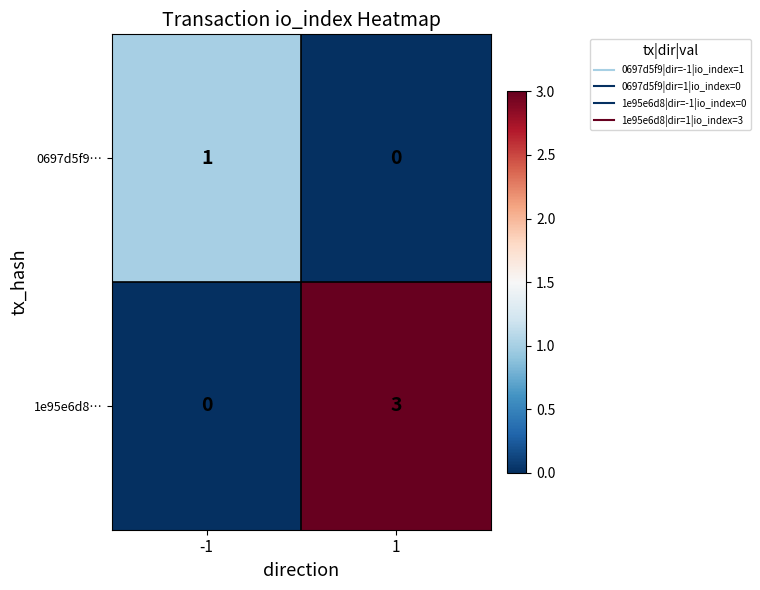

What is the maximum value shown in the chart?

3